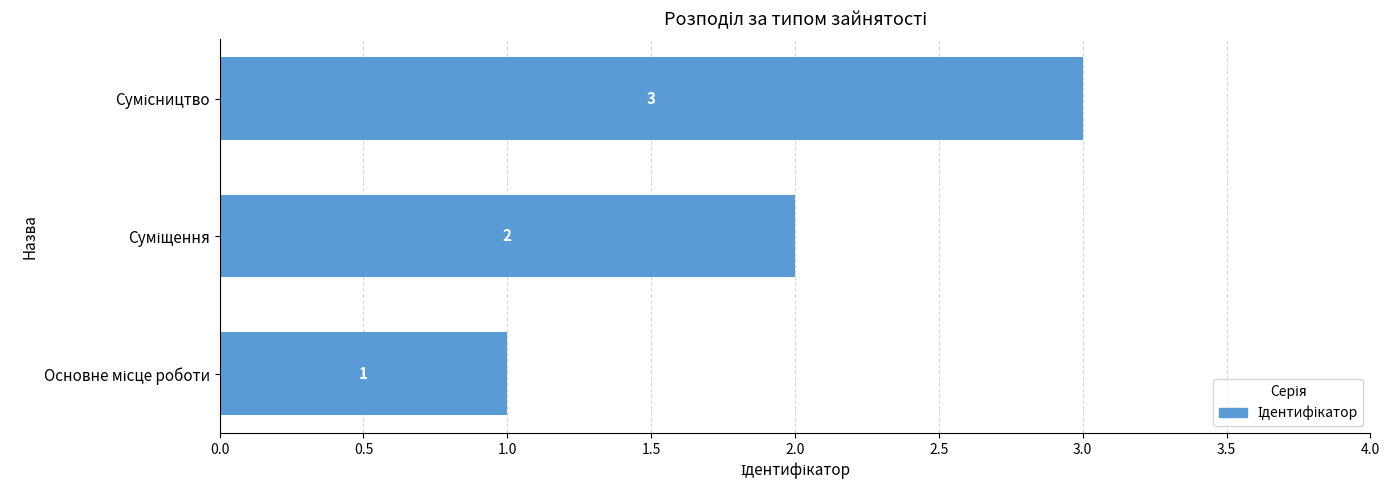

What is the difference between the maximum and minimum values?

2